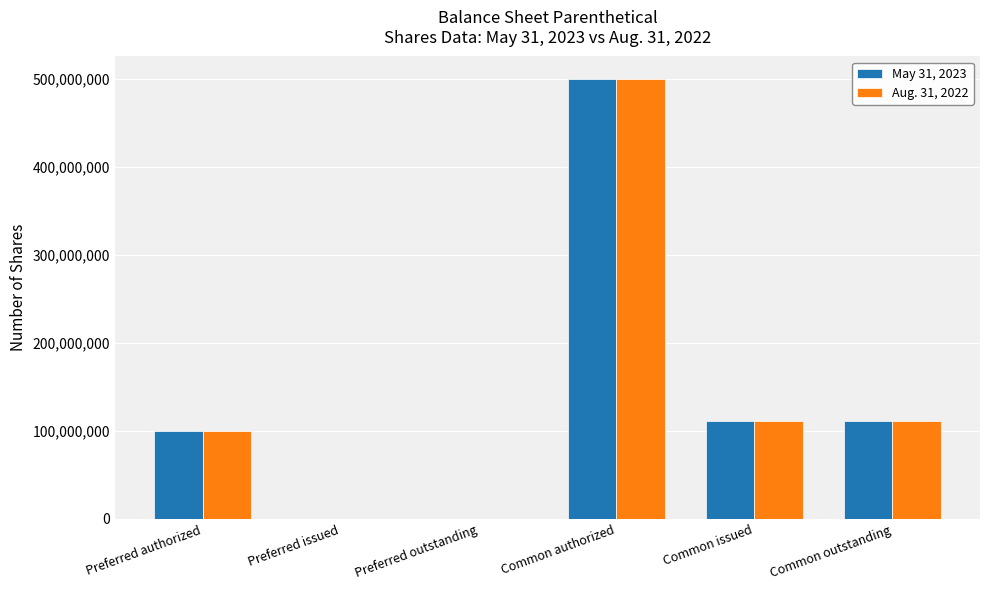

Reading left to right, transcribe all the data shown in this chart.

May 31, 2023: 100000000	0	0	500000000	111619561	111619561
Aug. 31, 2022: 100000000	0	0	500000000	111619561	111619561